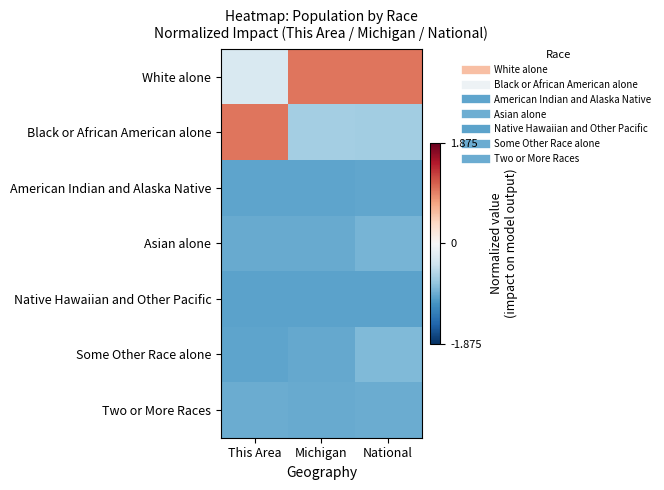

At Michigan, list the series in order from largest to smallest.

White alone, Black or African American alone, Asian alone, Two or More Races, Some Other Race alone, American Indian and Alaska Native, Native Hawaiian and Other Pacific